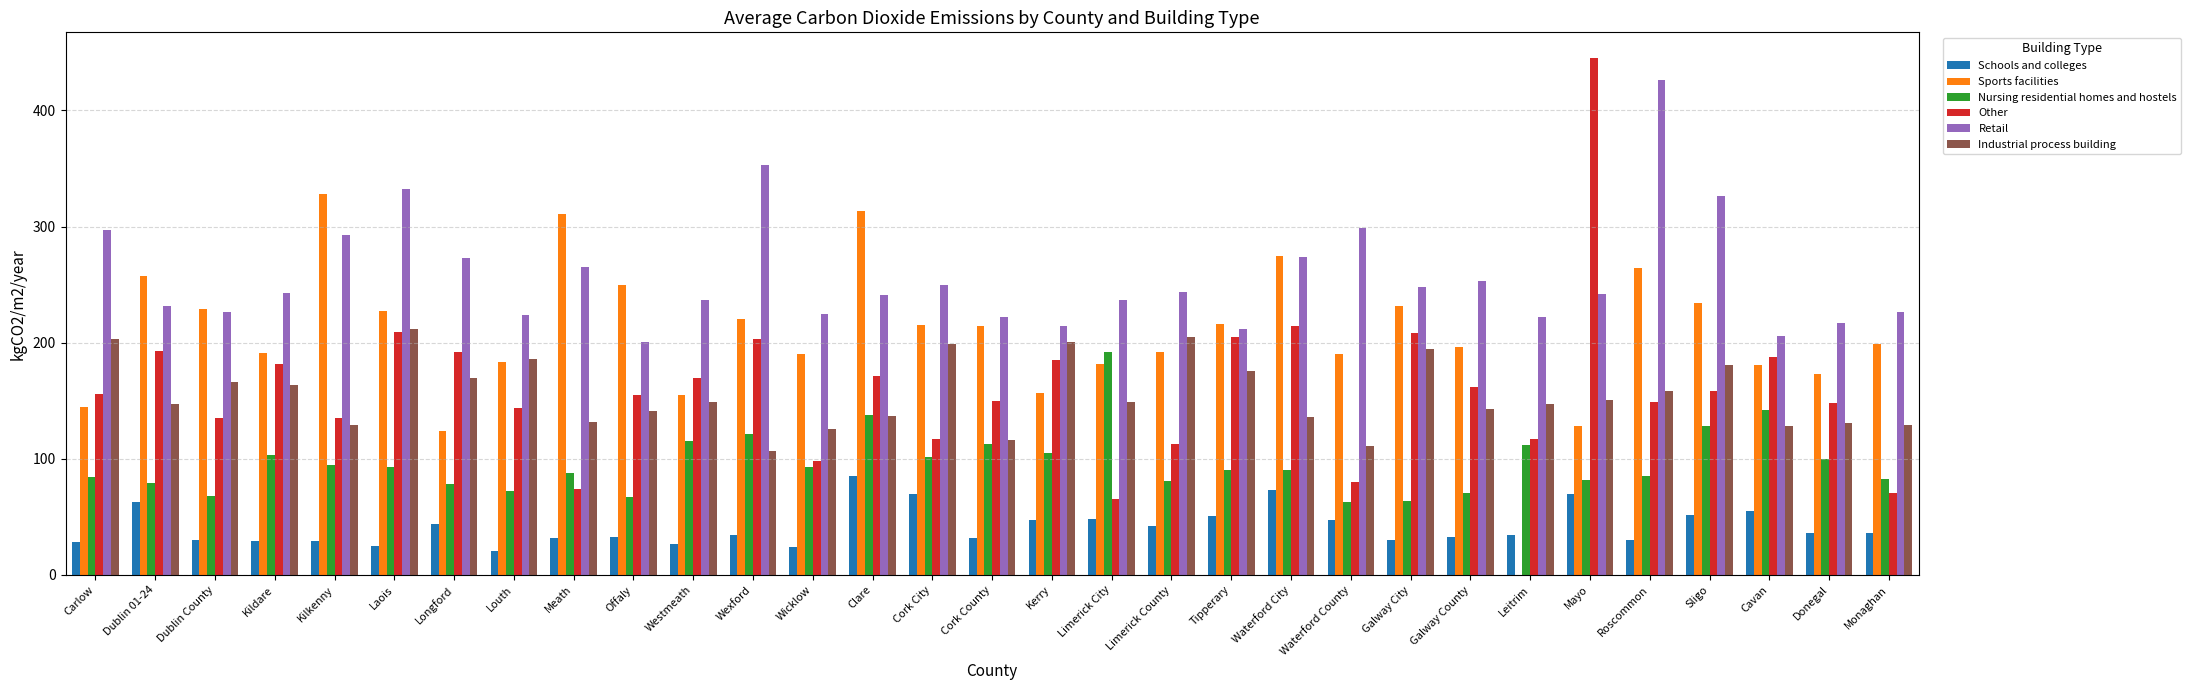

What position from the left is Waterford County?

22